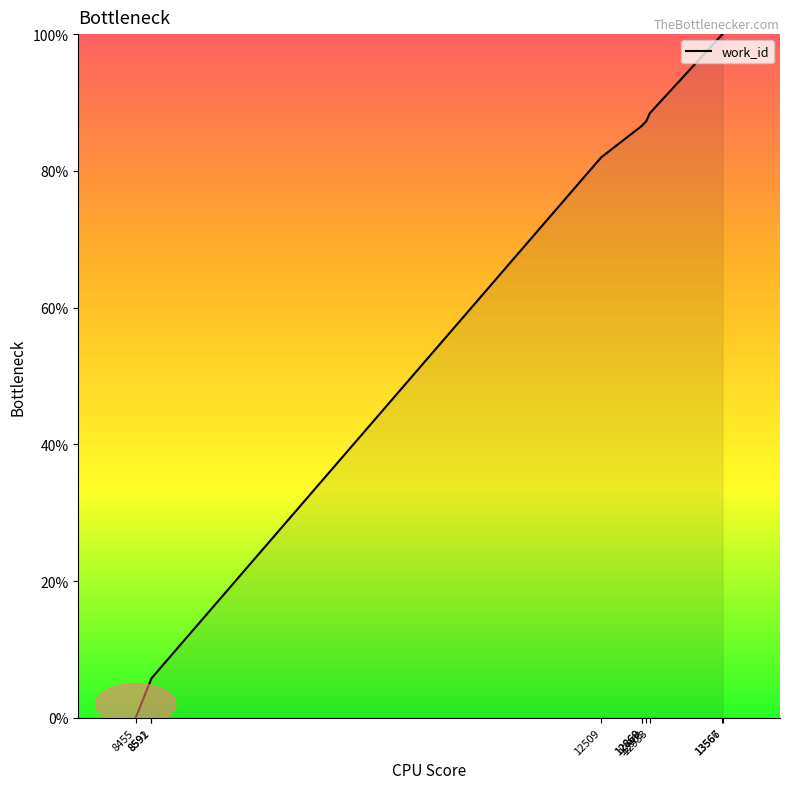

Approximately how many times larger is the value at 8592 compared to 12868?

0.1